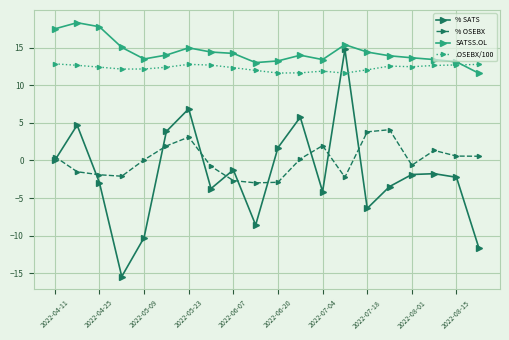

Which series ends up on top after the final intersection of % SATS and % OSEBX?

% OSEBX